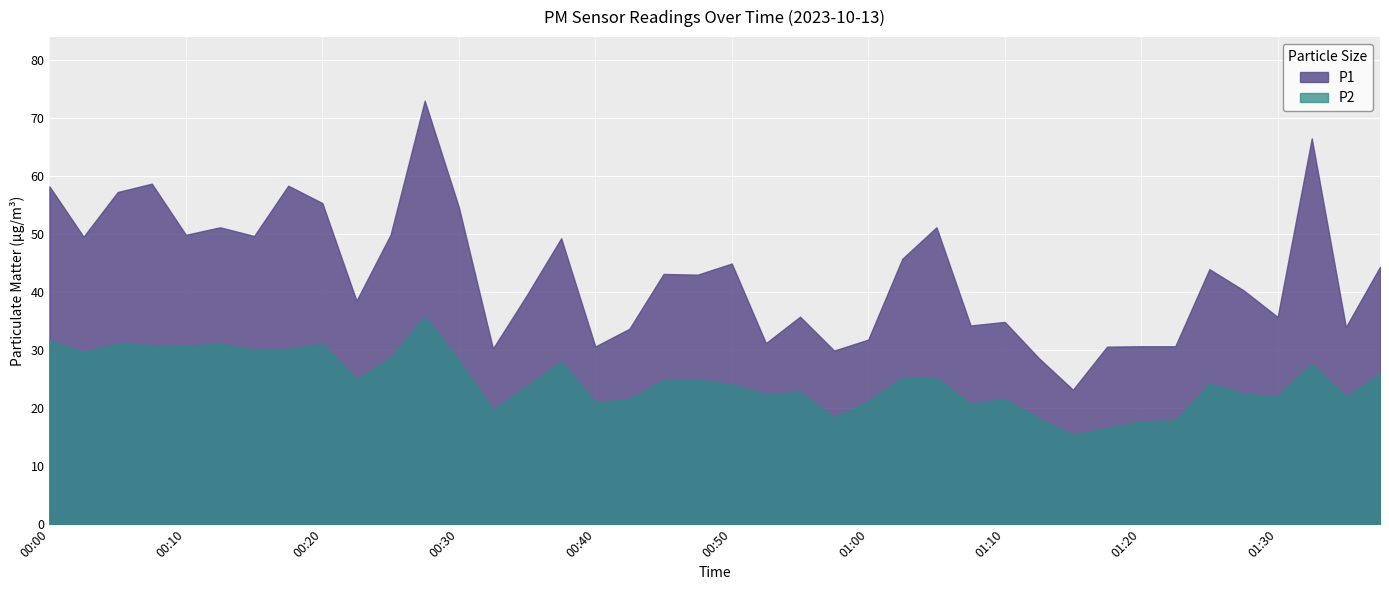

Which series has the largest range (max minus min)?

P1